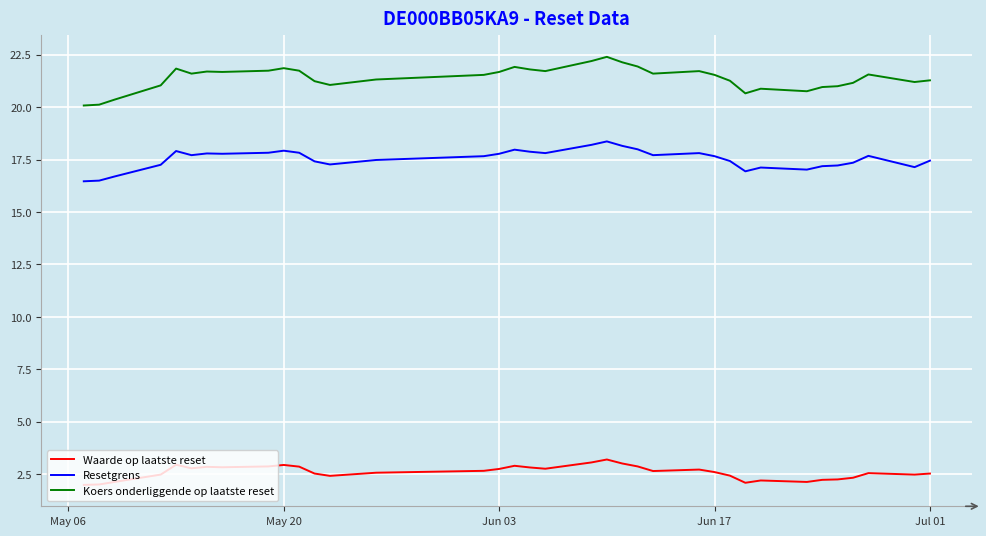

What is the maximum value shown in the chart?

22.4